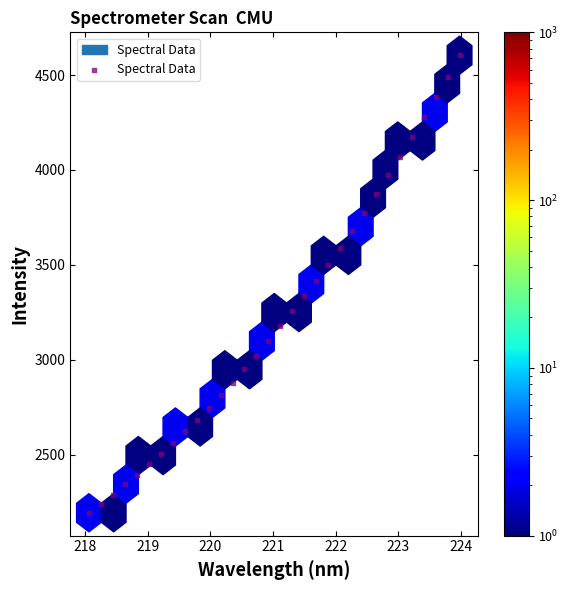

What is the range of X values (max minus min)?

5.9